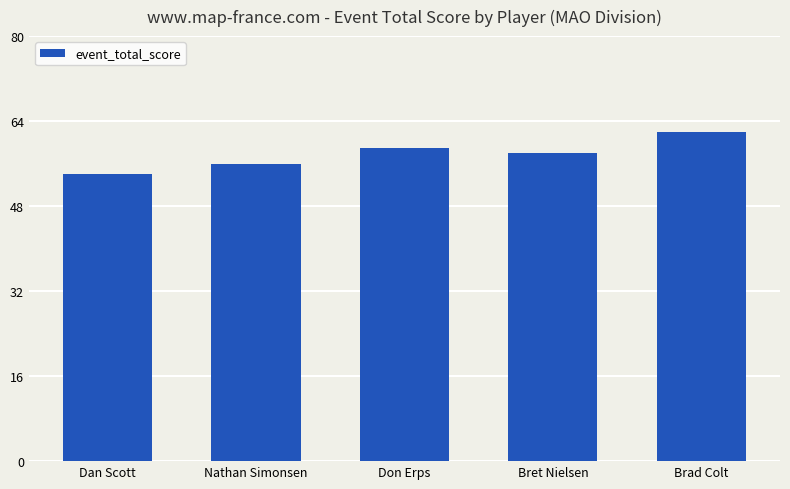

List the labels in order of value, smallest first.

Dan Scott, Nathan Simonsen, Bret Nielsen, Don Erps, Brad Colt